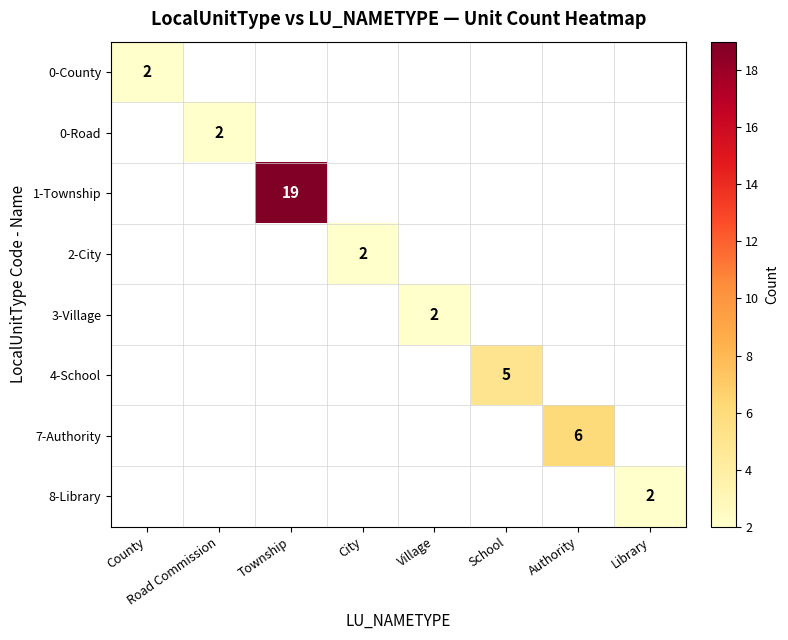

Is it true that 0-Road equals 2 at Road Commission?

True